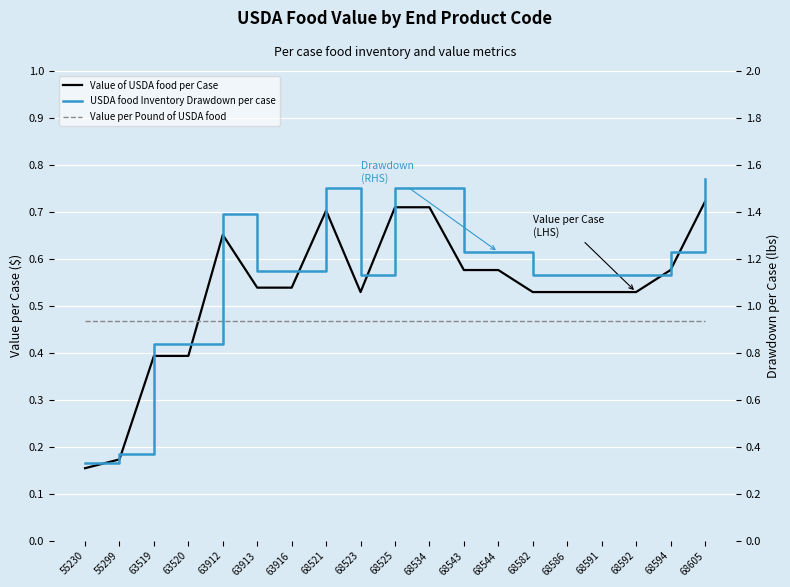

What is the approximate value of Value per Pound of USDA food at 63913?

0.5